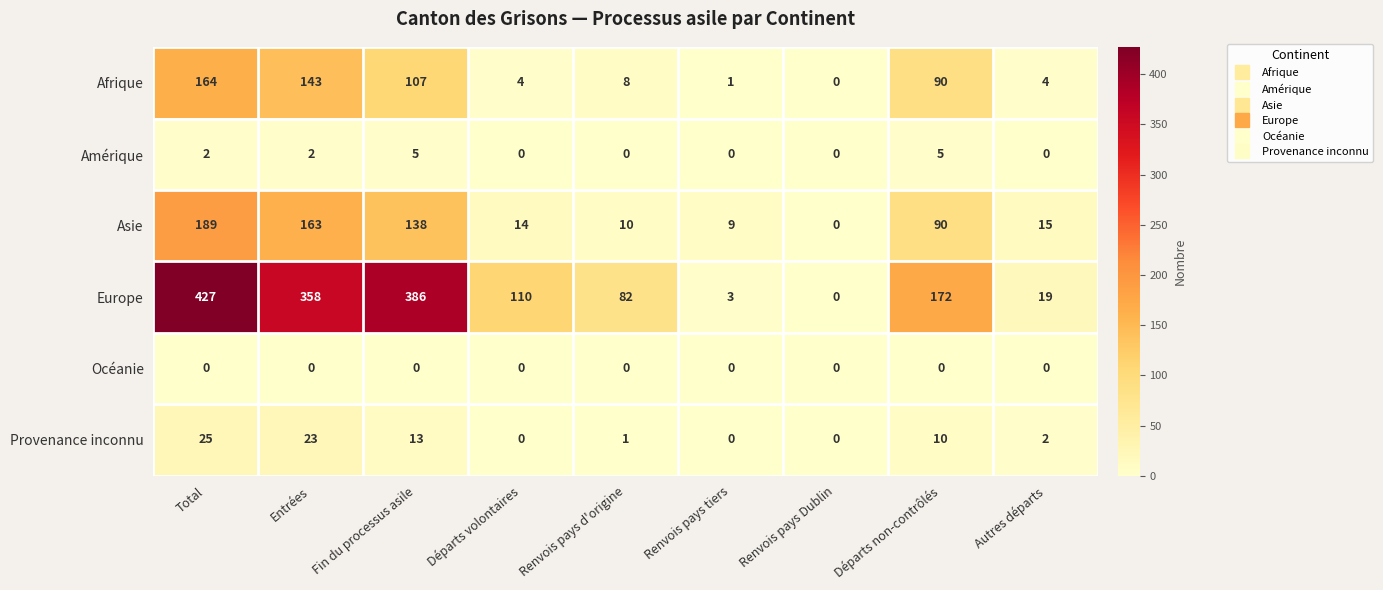

Is it true that Europe equals 107 at Entrées?

False